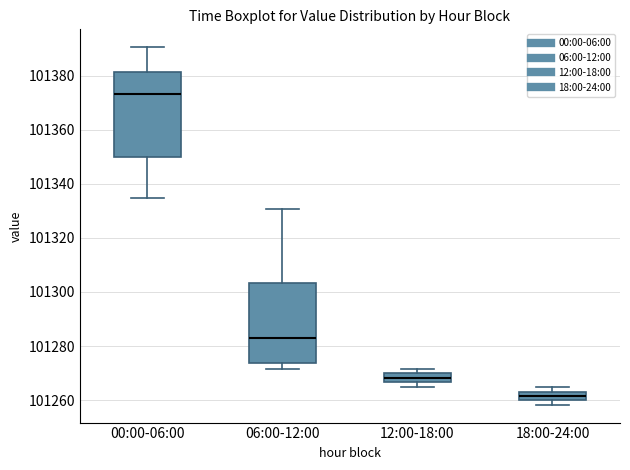

Which box has the highest median line?

00:00-06:00